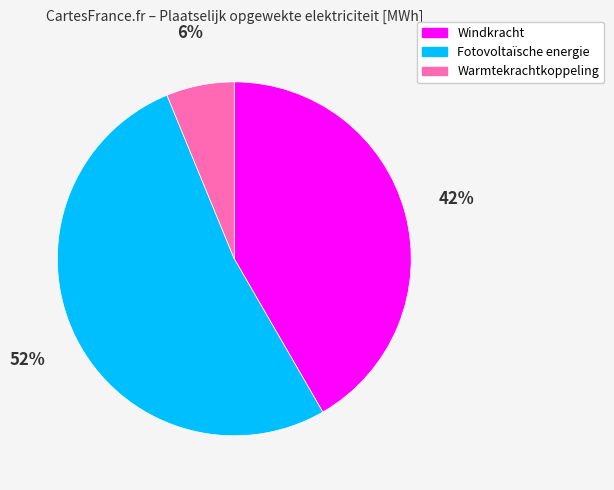

To the nearest percent, what is the combined percentage of Warmtekrachtkoppeling and Fotovoltaïsche energie?

58%